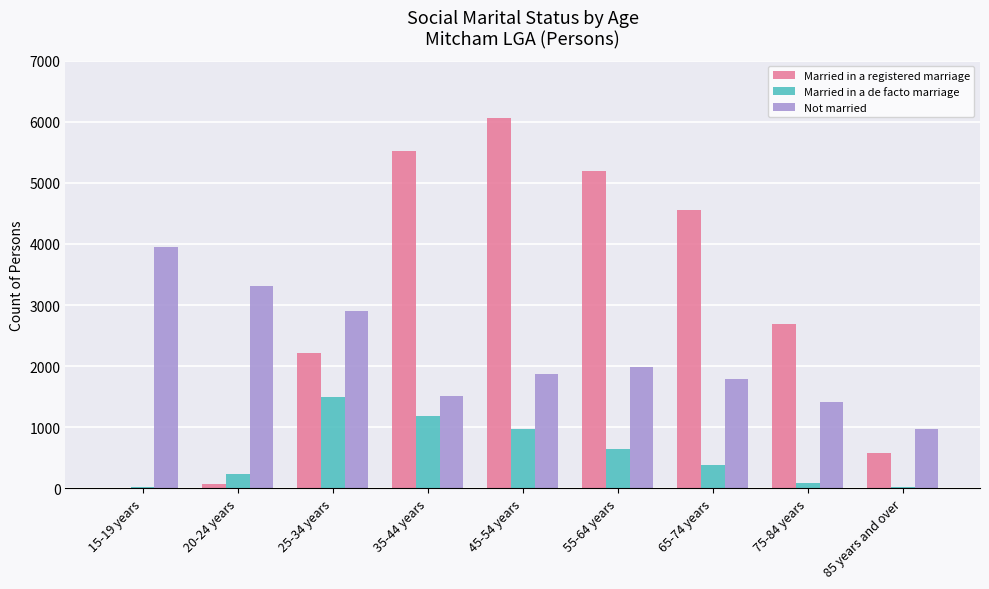

At which label is Married in a registered marriage closest to 3028?

75-84 years